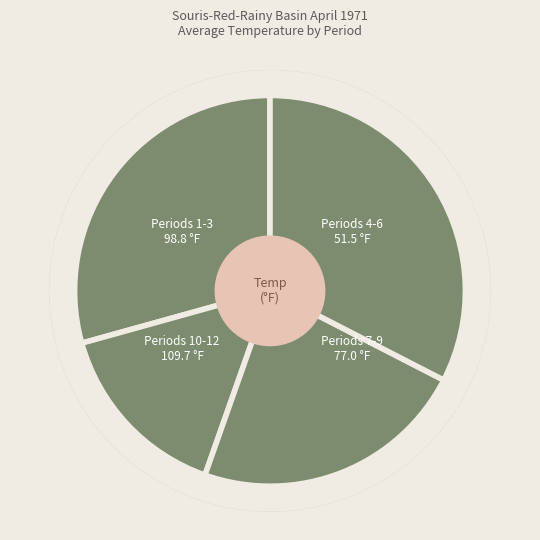

How many slices are in this pie chart?

4